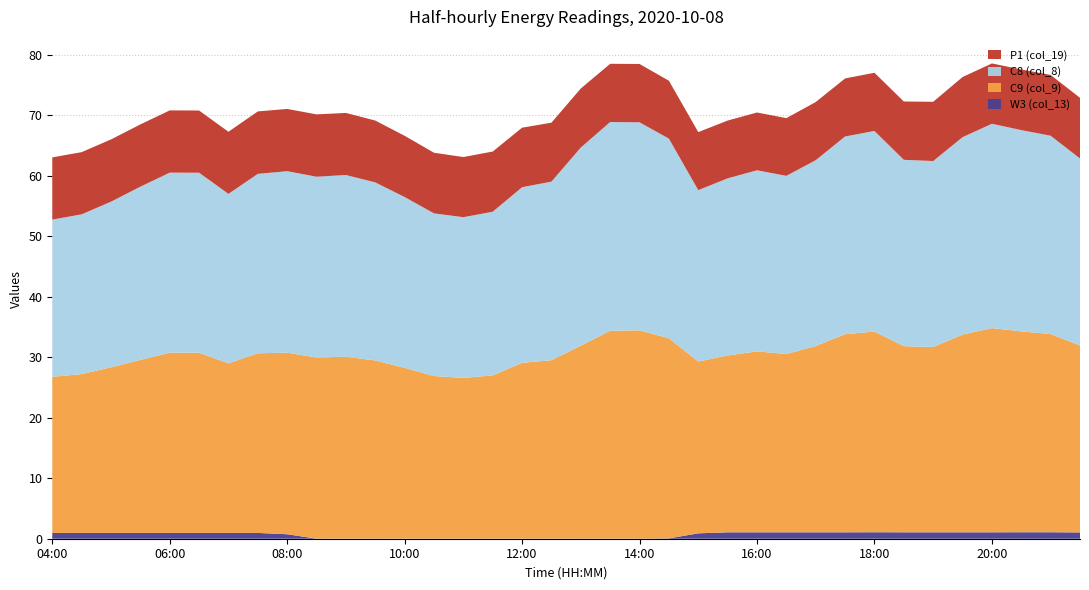

Reading left to right, extract all data points from this chart.

W3 (col_13): 04:00=0.9	04:30=1.0	05:00=1.0	05:30=1.0	06:00=1.0	06:30=1.0	07:00=1.0	07:30=1.0	08:00=0.7	08:30=0.0	09:00=0.0	09:30=0.0	10:00=0.0	10:30=0.0	11:00=0.0	11:30=0.0	12:00=0.0	12:30=0.0	13:00=0.0	13:30=0.0	14:00=0.0	14:30=0.1	15:00=0.9	15:30=1.1	16:00=1.1	16:30=1.1	17:00=1.1	17:30=1.1	18:00=1.1	18:30=1.1	19:00=1.1	19:30=1.1	20:00=1.1	20:30=1.1	21:00=1.1	21:30=1.0
C9 (col_9): 04:00=25.8	04:30=26.2	05:00=27.4	05:30=28.6	06:00=29.8	06:30=29.8	07:00=28.0	07:30=29.7	08:00=30.0	08:30=29.9	09:00=30.1	09:30=29.5	10:00=28.2	10:30=26.9	11:00=26.6	11:30=27.0	12:00=29.1	12:30=29.5	13:00=31.9	13:30=34.4	14:00=34.4	14:30=33.1	15:00=28.4	15:30=29.2	16:00=29.9	16:30=29.5	17:00=30.8	17:30=32.7	18:00=33.2	18:30=30.8	19:00=30.6	19:30=32.7	20:00=33.8	20:30=33.2	21:00=32.8	21:30=30.9
C8 (col_8): 04:00=26.0	04:30=26.4	05:00=27.4	05:30=28.6	06:00=29.8	06:30=29.8	07:00=28.0	07:30=29.6	08:00=30.0	08:30=29.9	09:00=30.0	09:30=29.4	10:00=28.2	10:30=26.9	11:00=26.6	11:30=27.0	12:00=29.0	12:30=29.5	13:00=32.7	13:30=34.5	14:00=34.4	14:30=33.0	15:00=28.3	15:30=29.3	16:00=29.9	16:30=29.4	17:00=30.7	17:30=32.7	18:00=33.2	18:30=30.8	19:00=30.7	19:30=32.6	20:00=33.8	20:30=33.3	21:00=32.8	21:30=30.9
P1 (col_19): 04:00=10.3	04:30=10.3	05:00=10.3	05:30=10.3	06:00=10.3	06:30=10.3	07:00=10.3	07:30=10.3	08:00=10.3	08:30=10.3	09:00=10.3	09:30=10.2	10:00=10.1	10:30=10.0	11:00=9.9	11:30=9.9	12:00=9.8	12:30=9.7	13:00=9.8	13:30=9.6	14:00=9.6	14:30=9.6	15:00=9.6	15:30=9.6	16:00=9.6	16:30=9.5	17:00=9.6	17:30=9.6	18:00=9.6	18:30=9.6	19:00=9.8	19:30=9.9	20:00=10.0	20:30=10.0	21:00=10.1	21:30=10.0